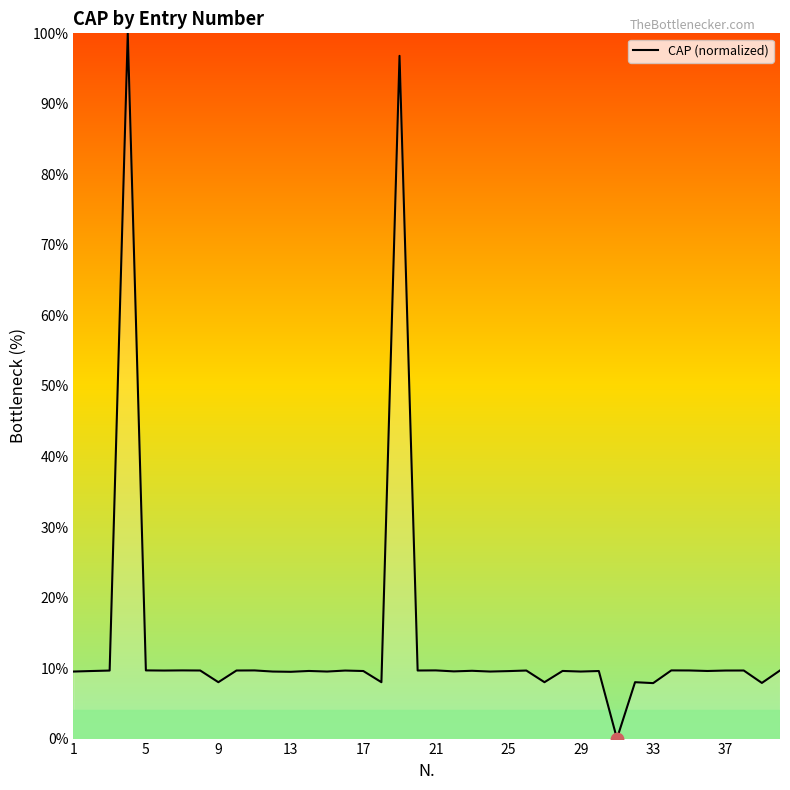

What is the difference between the maximum and minimum values?

100.0